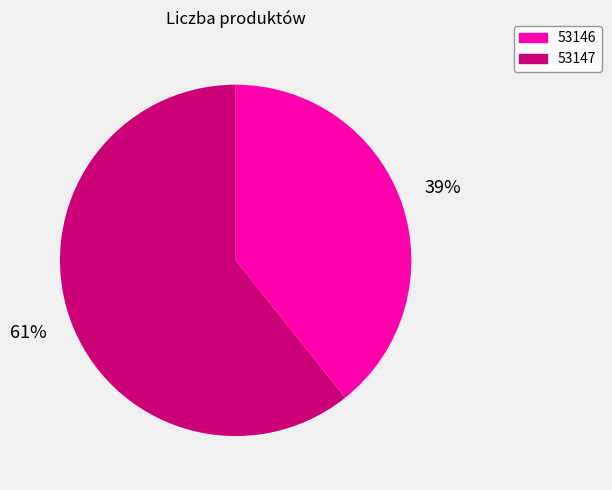

Rank the categories by value from highest to lowest.

53147, 53146